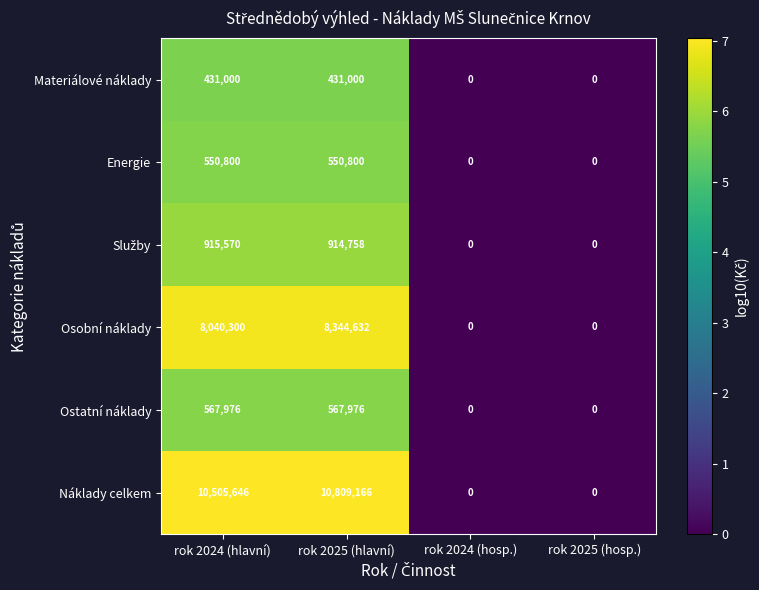

At how many categories does at least one series exceed 6?

2